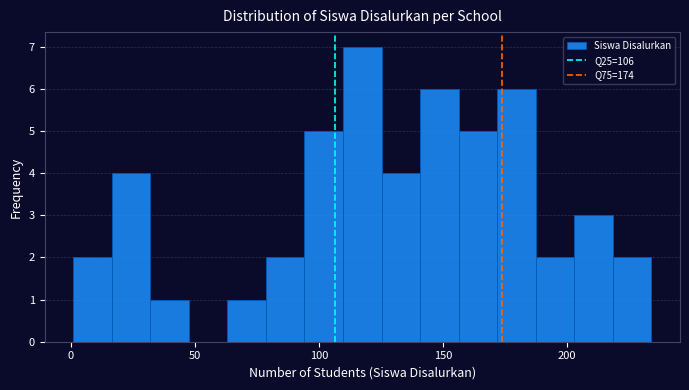

Around what value on the x-axis is the tallest bar? Give the approximate position of its centre, as read against the axis.

120